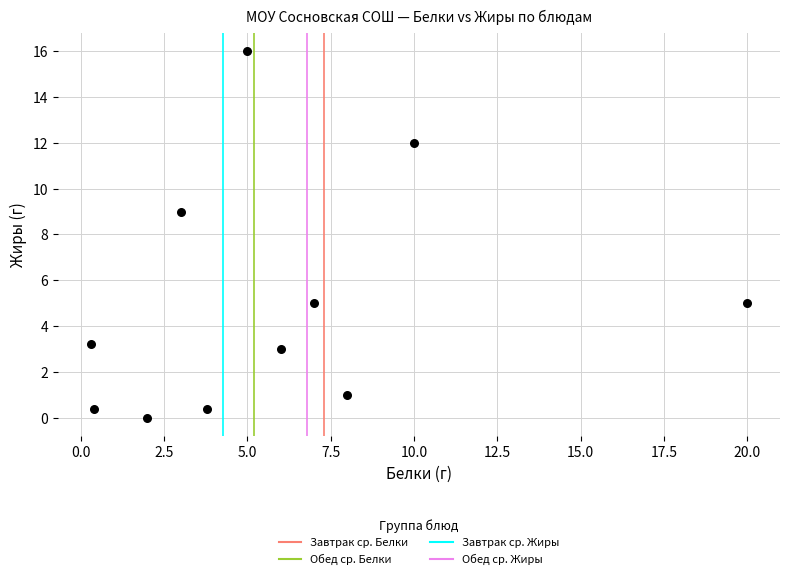

What is the average Y value?

5.0